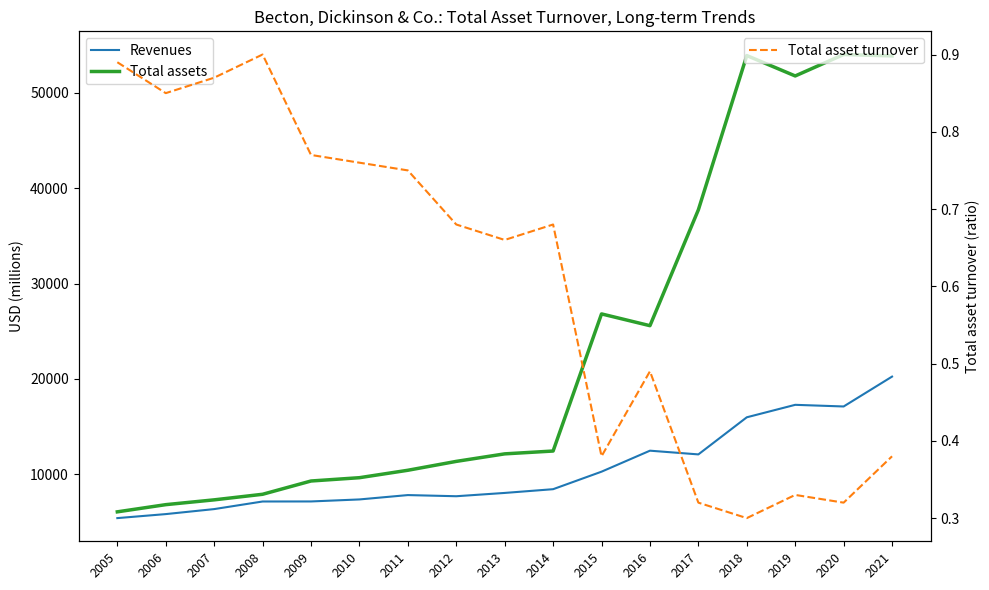

The Total asset turnover series shows 0.4 at 2015. True or false?

True